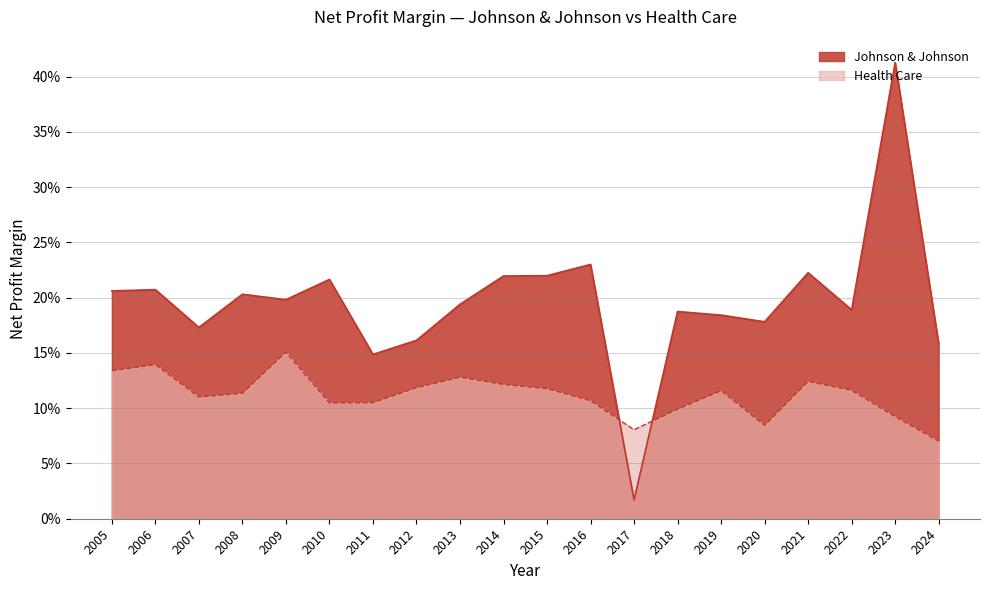

Reading right to left, what are all the values shown in this chart?

Johnson & Johnson: 0.2	0.4	0.2	0.2	0.2	0.2	0.2	0.0	0.2	0.2	0.2	0.2	0.2	0.1	0.2	0.2	0.2	0.2	0.2	0.2
Health Care: 0.1	0.1	0.1	0.1	0.1	0.1	0.1	0.1	0.1	0.1	0.1	0.1	0.1	0.1	0.1	0.2	0.1	0.1	0.1	0.1